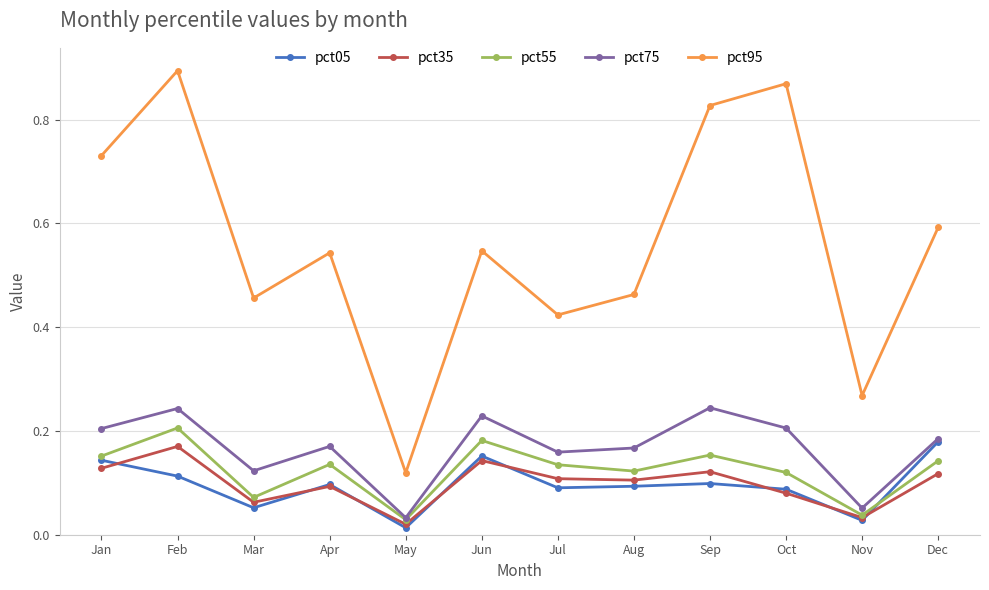

Rank the series by their maximum value, from lowest to highest.

pct35, pct05, pct55, pct75, pct95